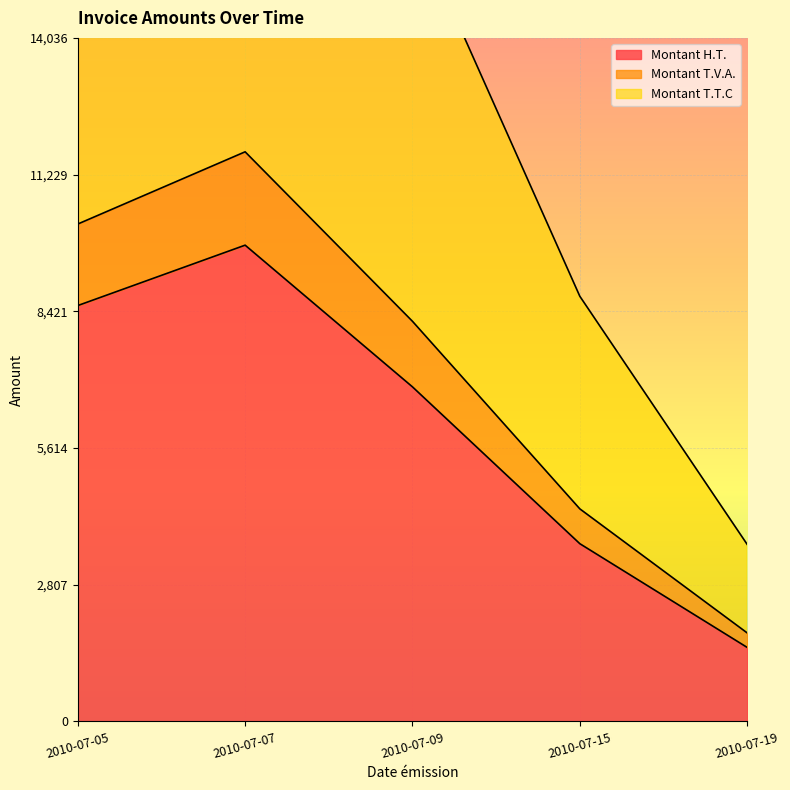

True or false: Montant H.T. and Montant T.T.C intersect in this chart.

False